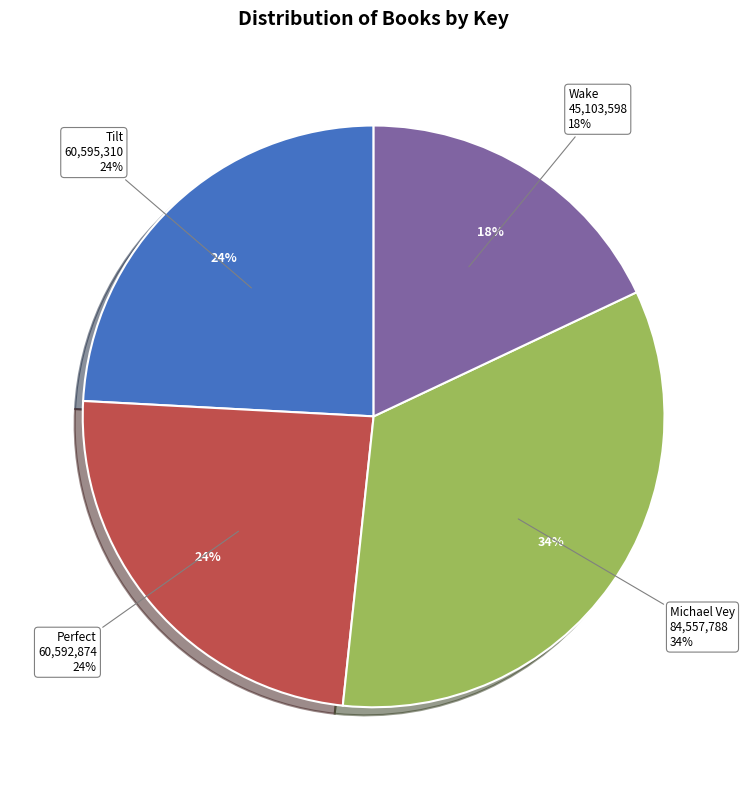

Is the sum of Wake and Tilt greater than half?

No